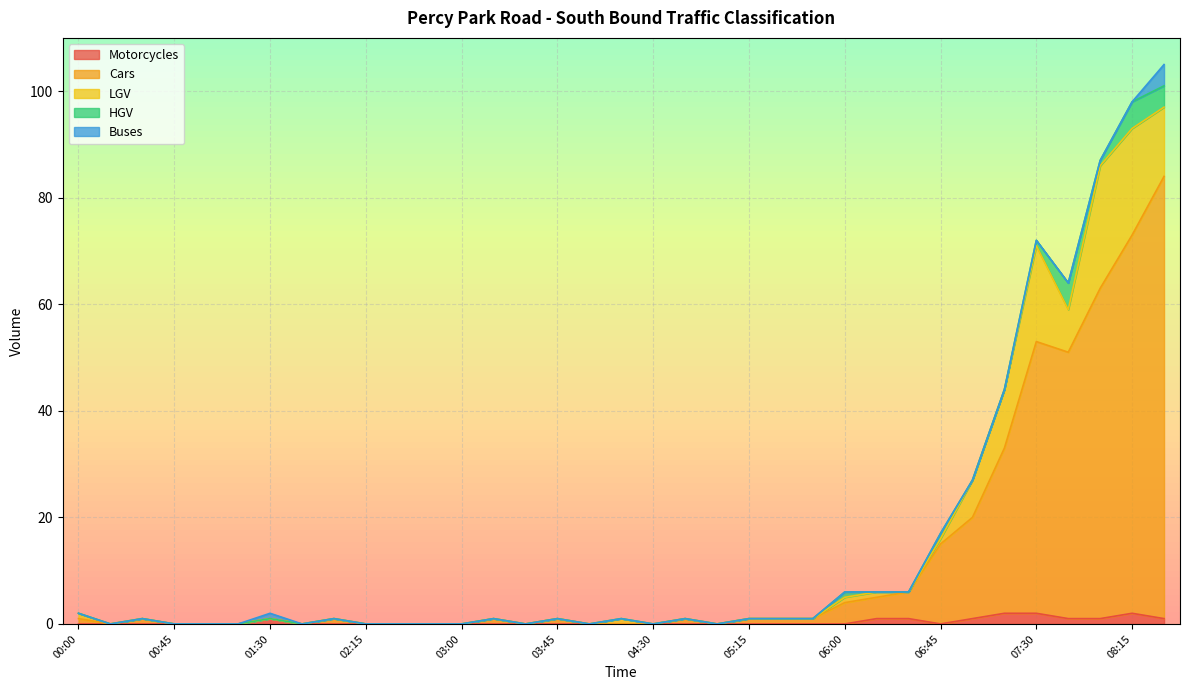

What is the label of the 18th point from the left?

04:15